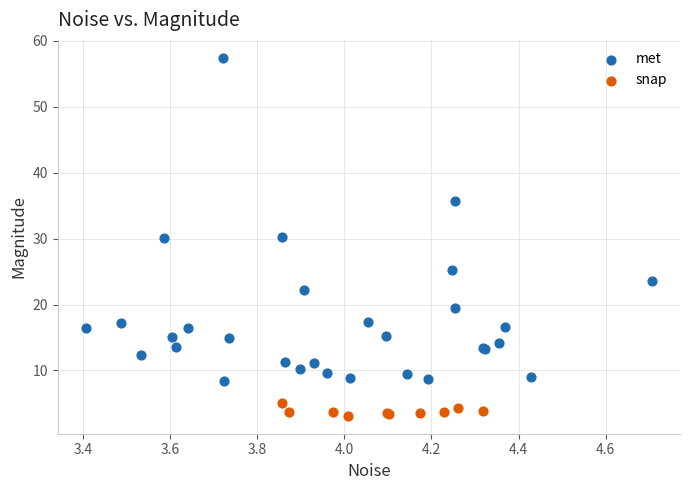

Which series contains the highest Y value?

met